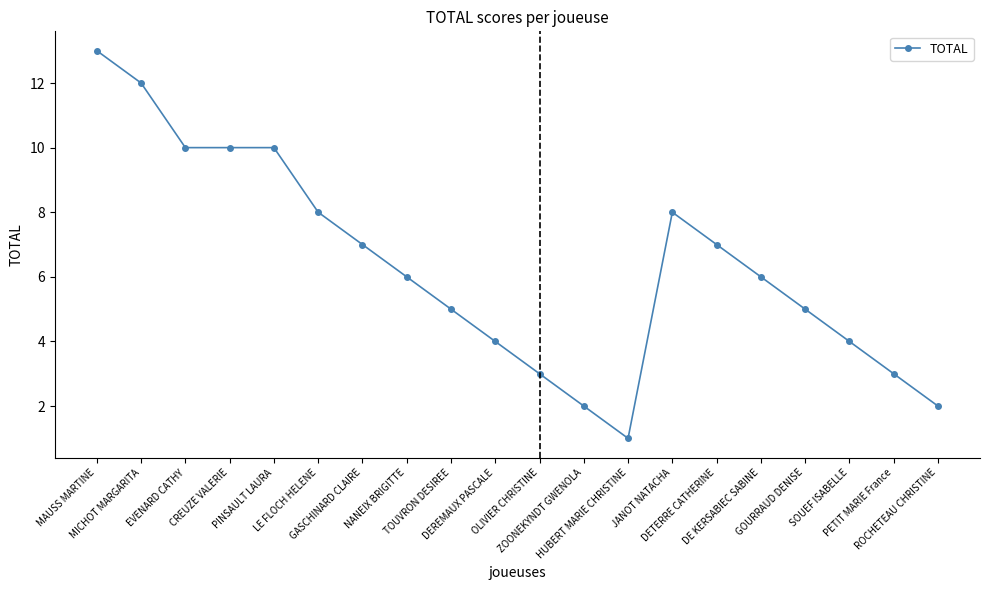

What is the greatest value displayed?

13